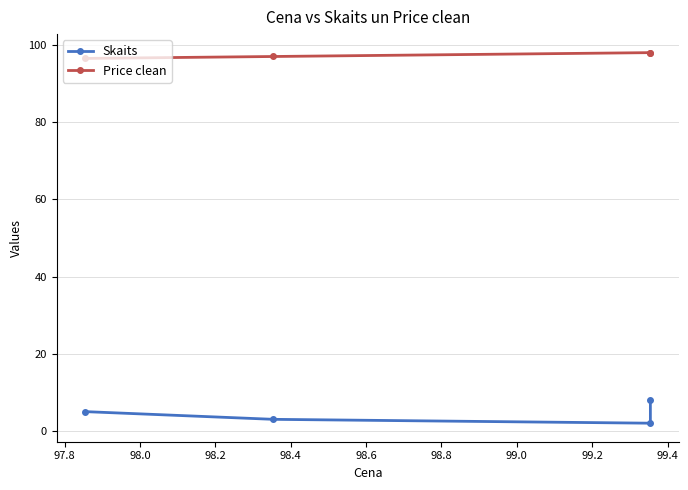

What is the minimum value for Skaits?

2.0